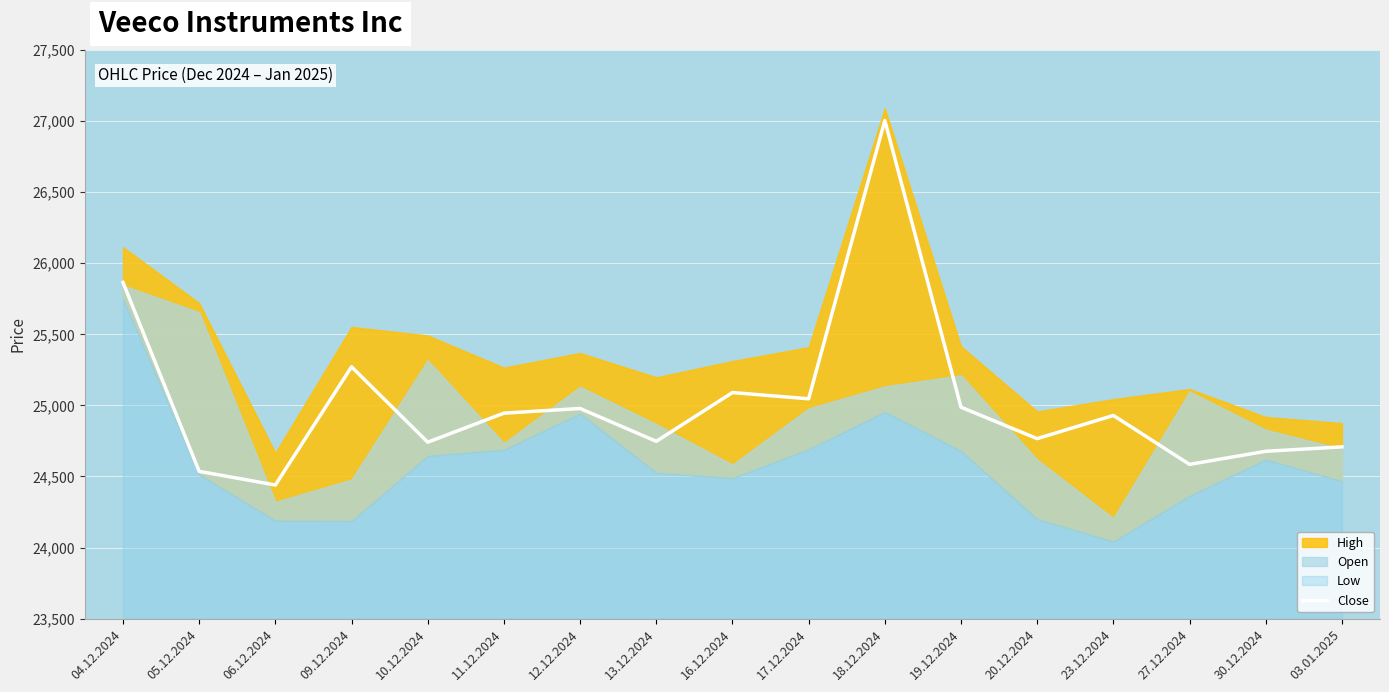

Is it true that Close equals 25864 at 04.12.2024?

True